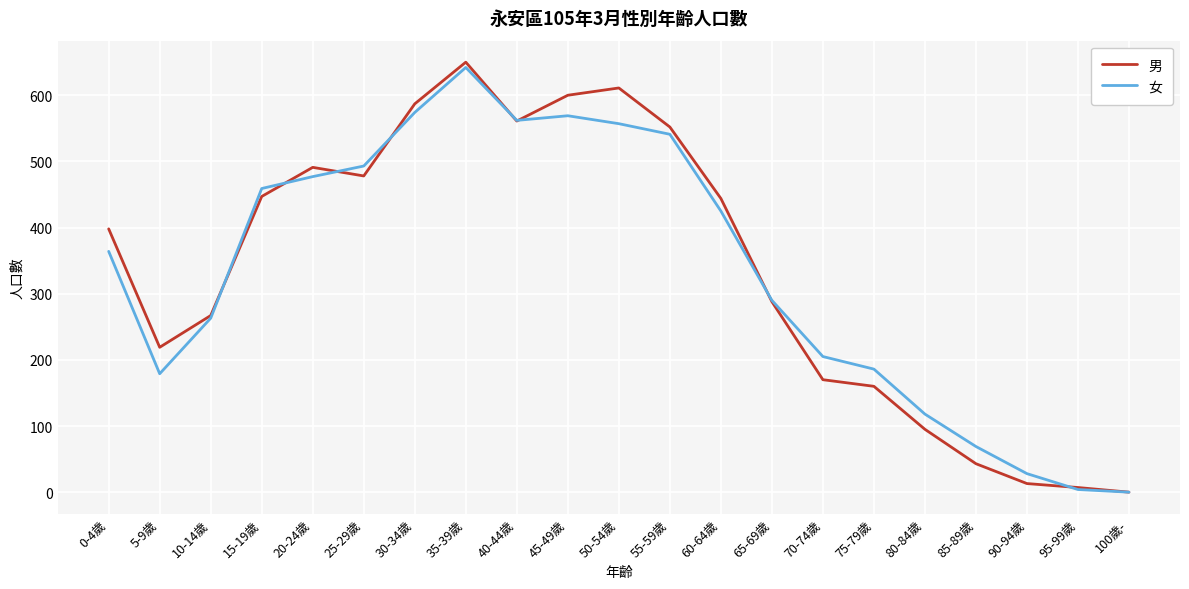

What is the approximate value of 女 at 85-89歲, to the nearest 50?

50